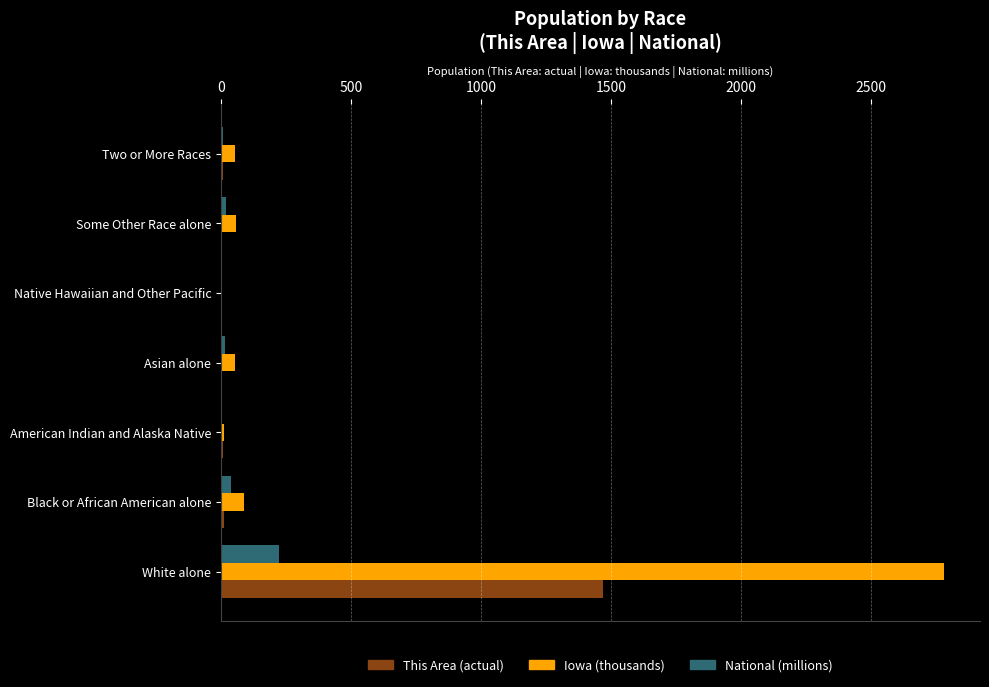

How many series are shown in this chart?

3